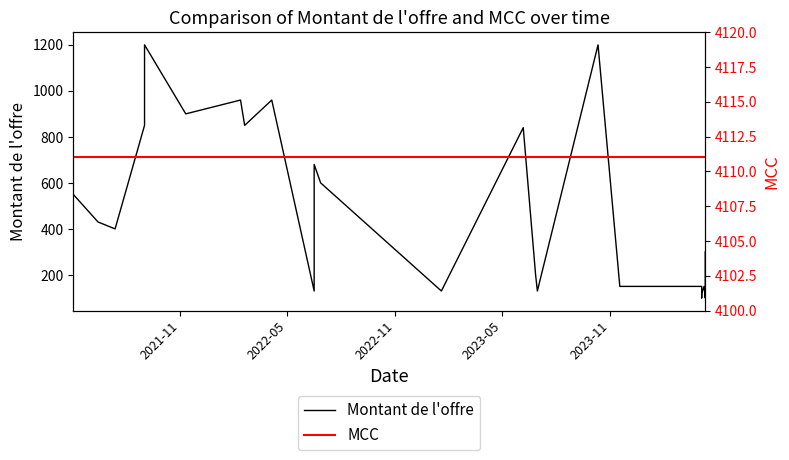

How many values in the Montant de l'offre series are below 430?

12